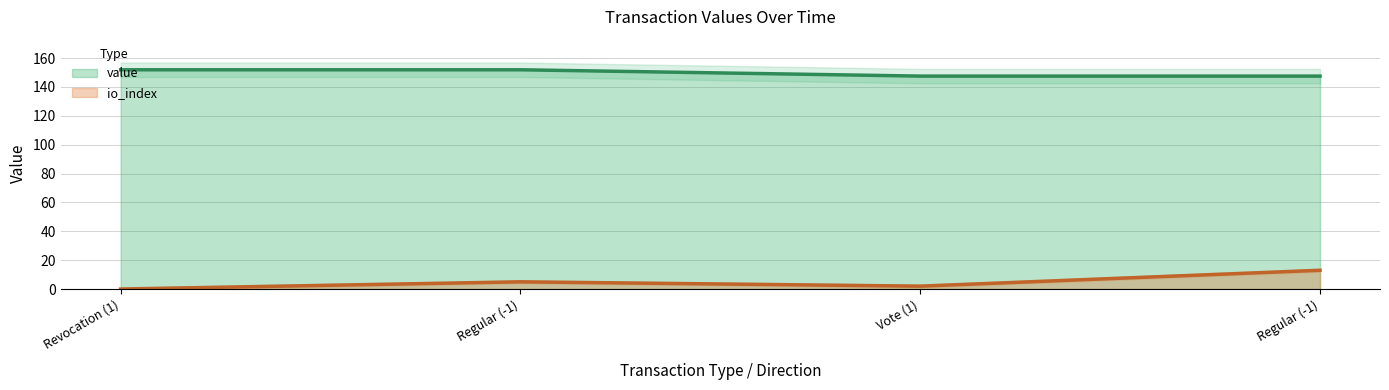

True or false: the data shows 273.1 at Regular (-1).

False